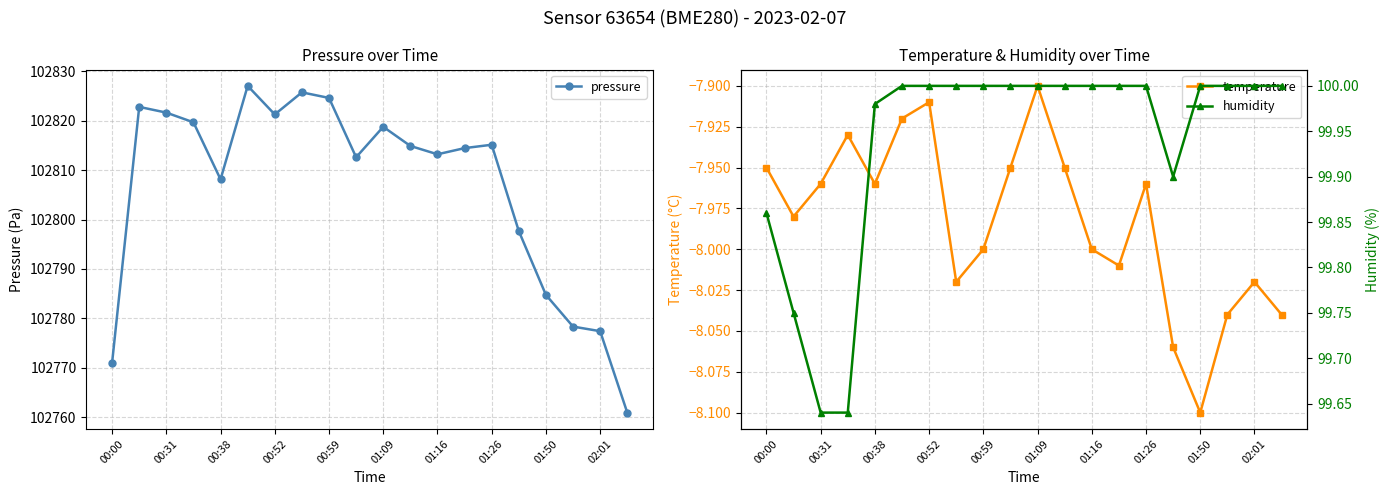

What is the maximum value for pressure?

102827.0